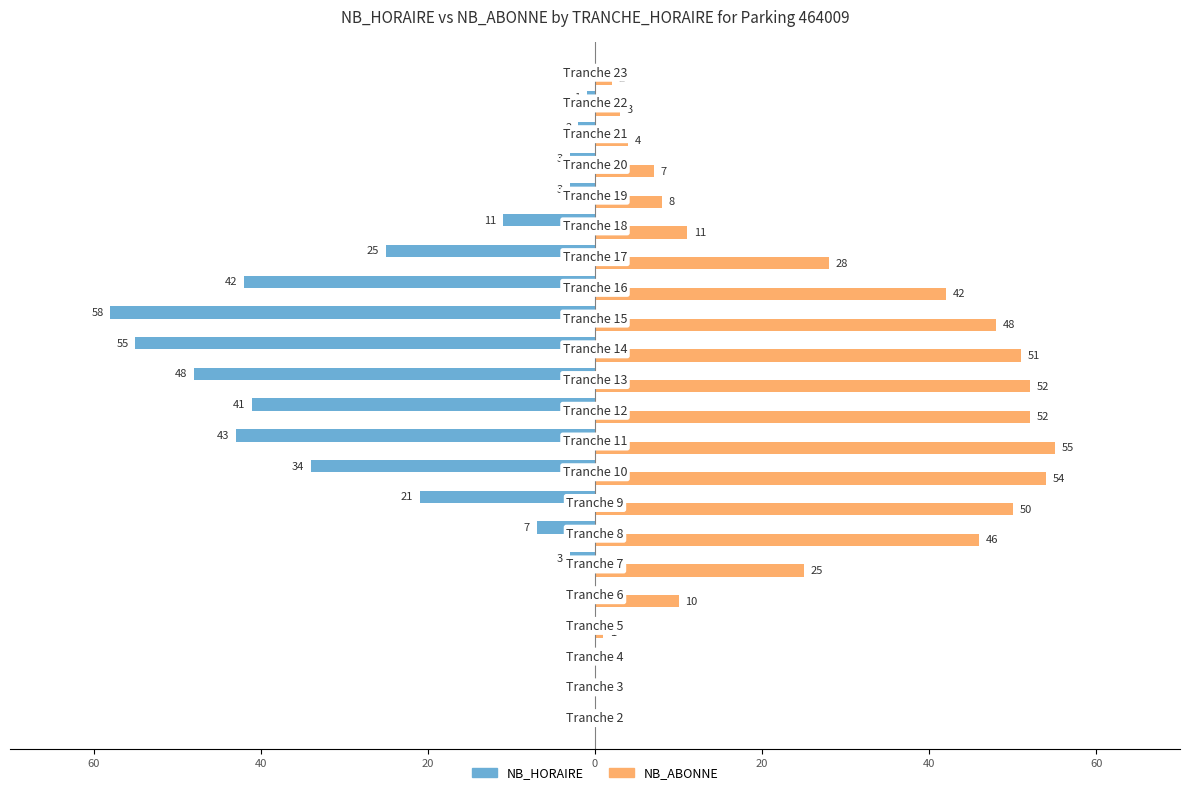

Rank the series by their average value, from lowest to highest.

NB_HORAIRE, NB_ABONNE